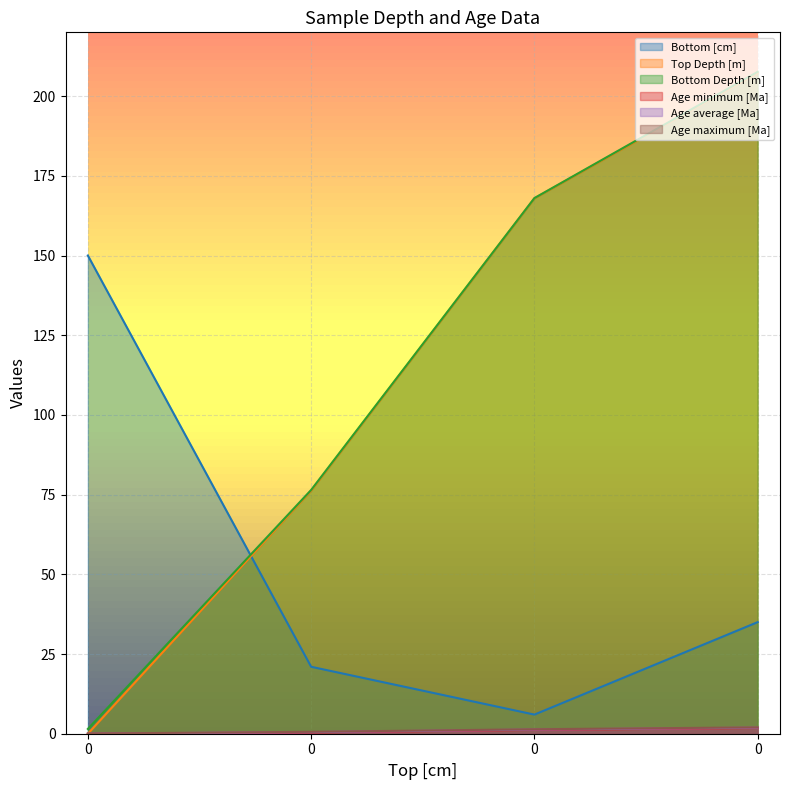

The value of Bottom [cm] at 0 is 6.0. True or false?

True